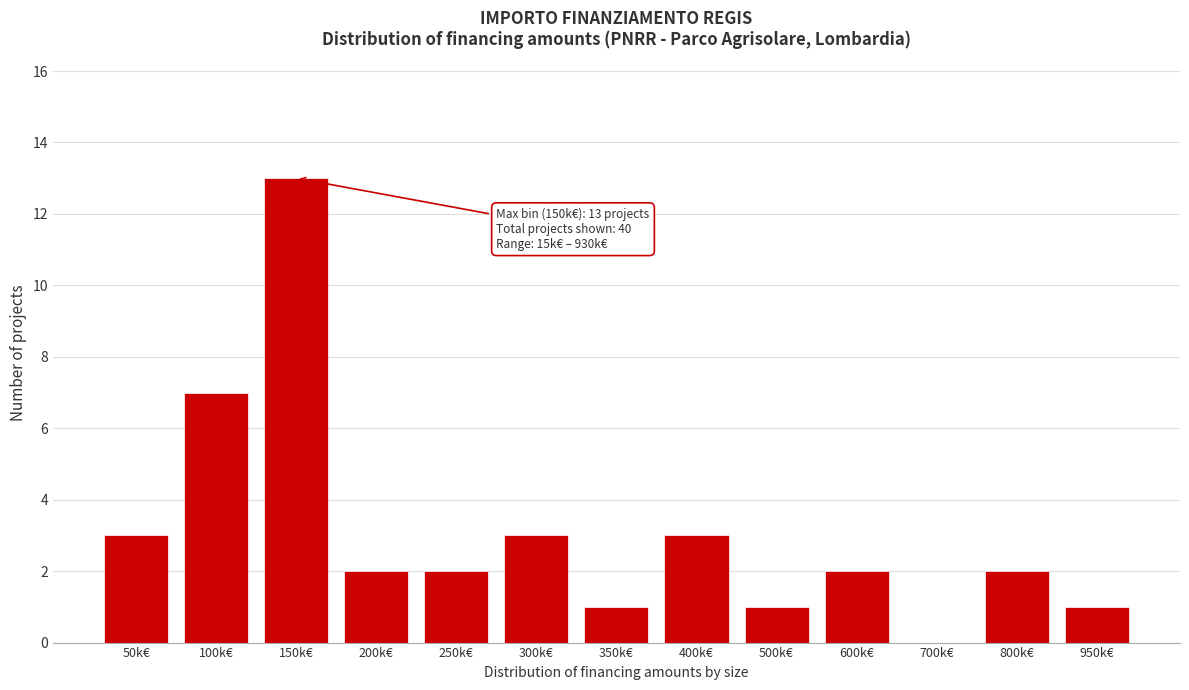

Reading left to right, transcribe all the data shown in this chart.

50k€=3	100k€=7	150k€=13	200k€=2	250k€=2	300k€=3	350k€=1	400k€=3	500k€=1	600k€=2	700k€=0	800k€=2	950k€=1